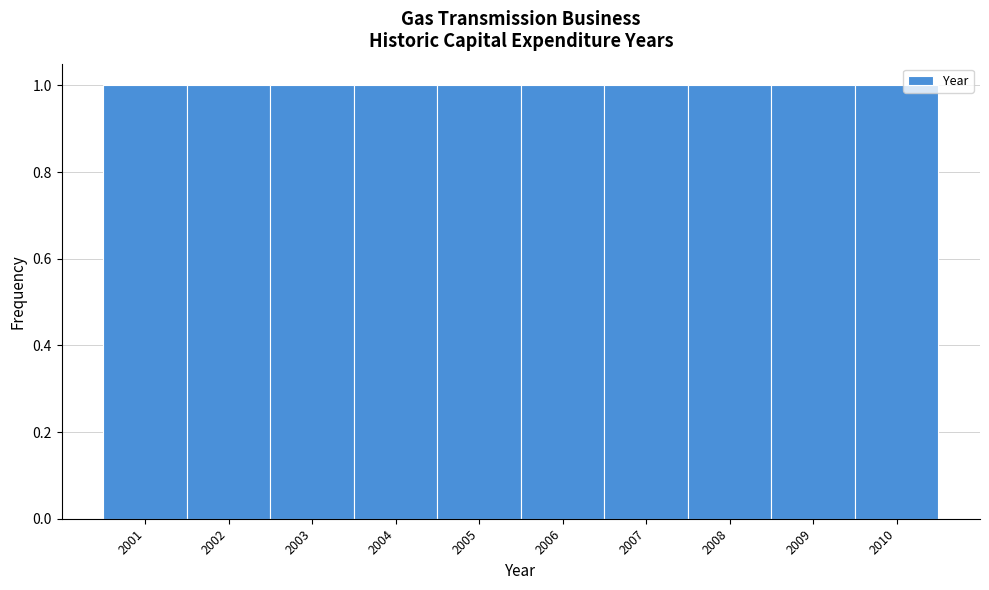

Reading left to right, list every bar in this chart as the range it spans on the x-axis followed by its height. The values are not printed on the chart, so give them approximately, as read against the axis.

2000.5 to 2001.5: 1
2001.5 to 2002.5: 1
2002.5 to 2003.5: 1
2003.5 to 2004.5: 1
2004.5 to 2005.5: 1
2005.5 to 2006.5: 1
2006.5 to 2007.5: 1
2007.5 to 2008.5: 1
2008.5 to 2009.5: 1
2009.5 to 2010.5: 1